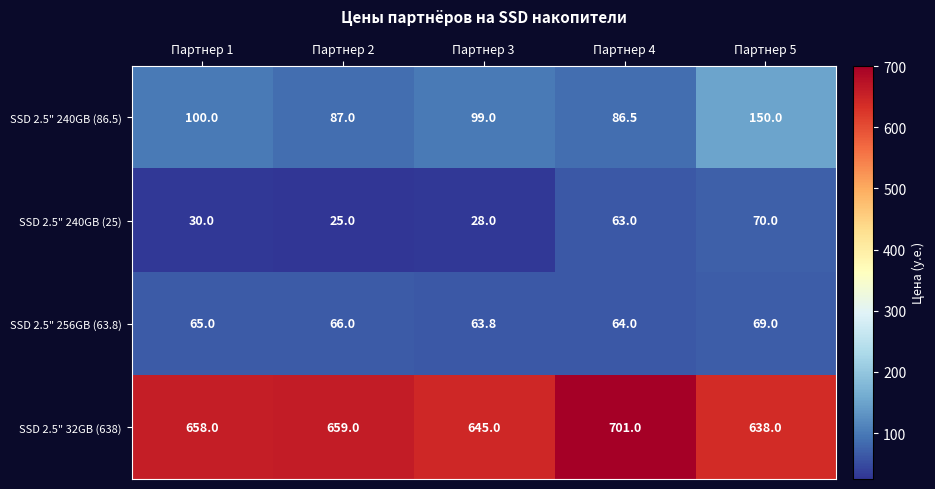

What is the average value of the SSD 2.5" 240GB (25) series?

43.2